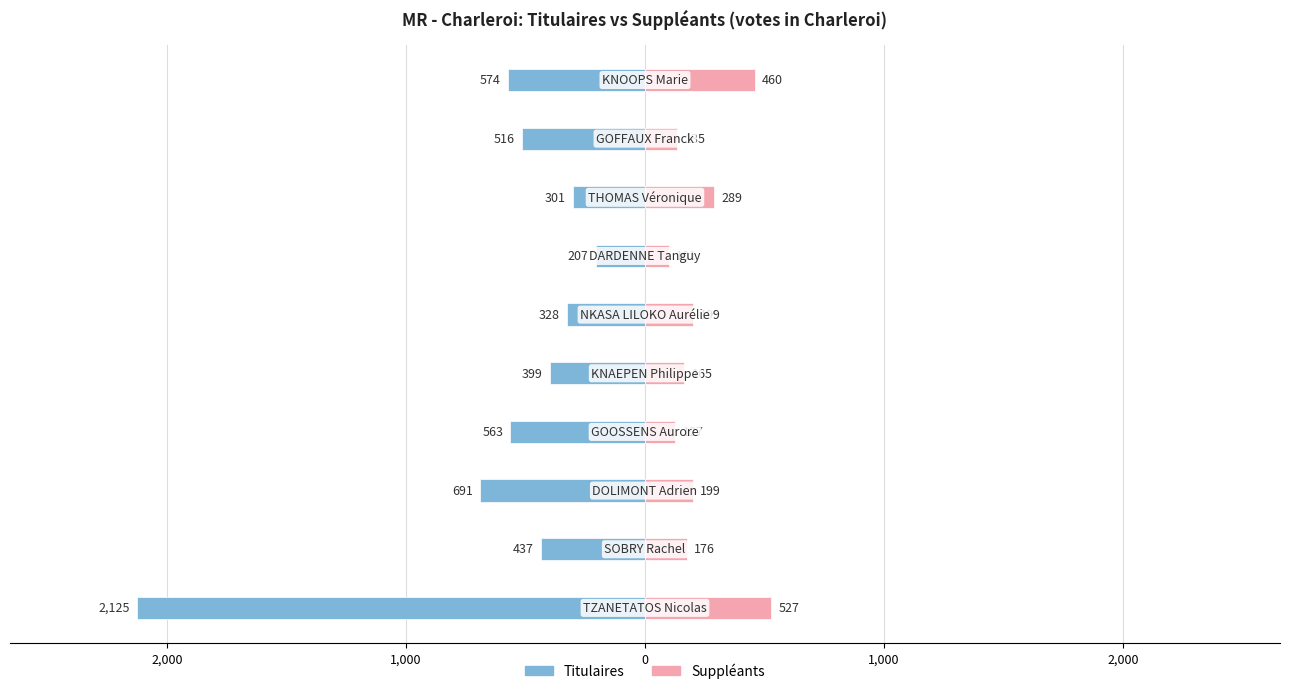

The value of Suppléants at 2,000 is 262. True or false?

False